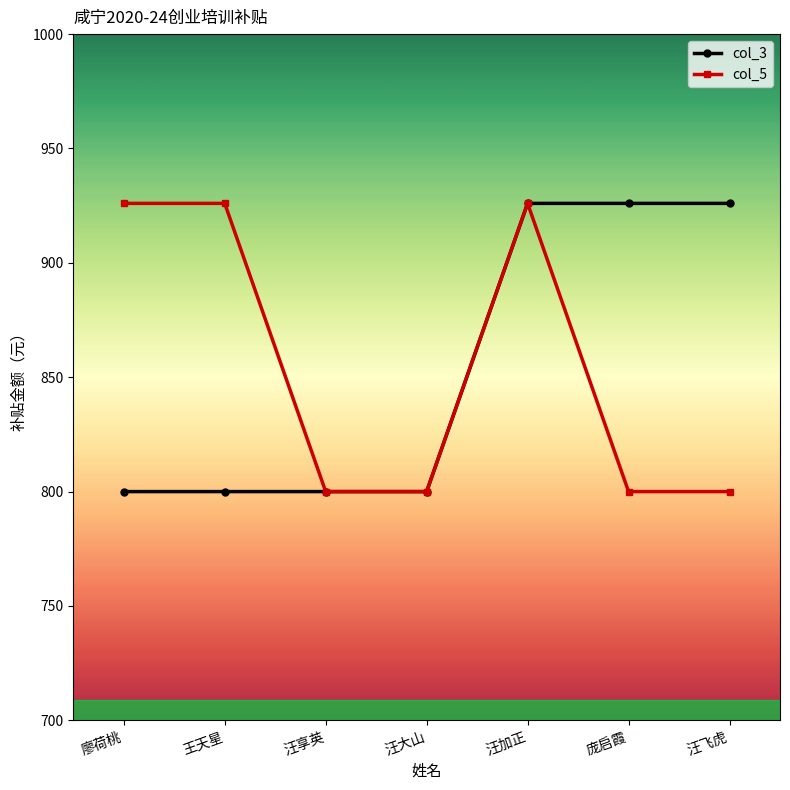

At how many categories does at least one series exceed 842?

5